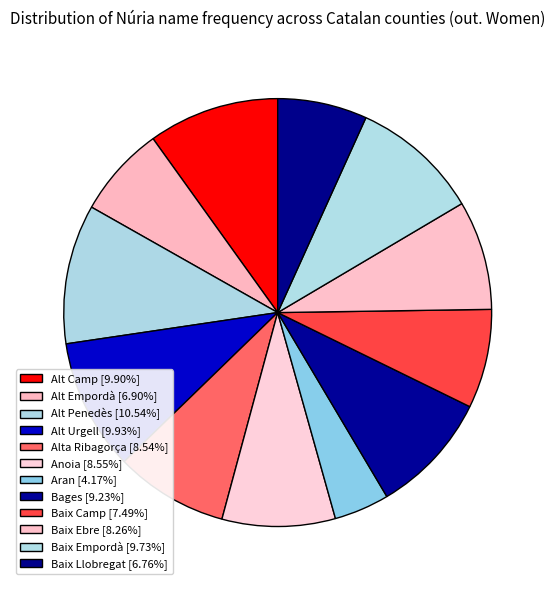

How many slices are in this pie chart?

12